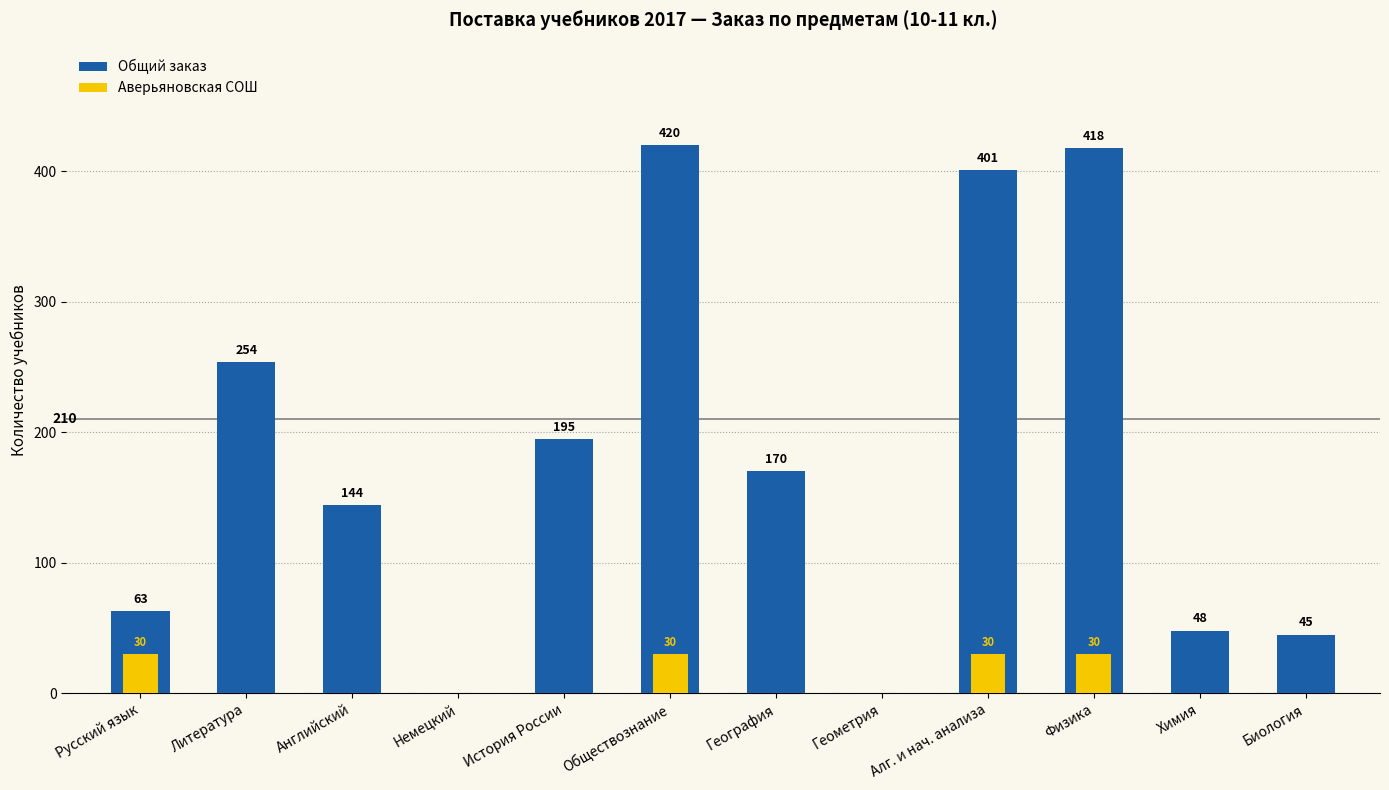

Reading left to right, extract all data points from this chart.

Общий заказ: Русский язык=63	Литература=254	Английский=144	Немецкий=0	История России=195	Обществознание=420	География=170	Геометрия=0	Алг. и нач. анализа=401	Физика=418	Химия=48	Биология=45
Аверьяновская СОШ: Русский язык=30	Литература=0	Английский=0	Немецкий=0	История России=0	Обществознание=30	География=0	Геометрия=0	Алг. и нач. анализа=30	Физика=30	Химия=0	Биология=0